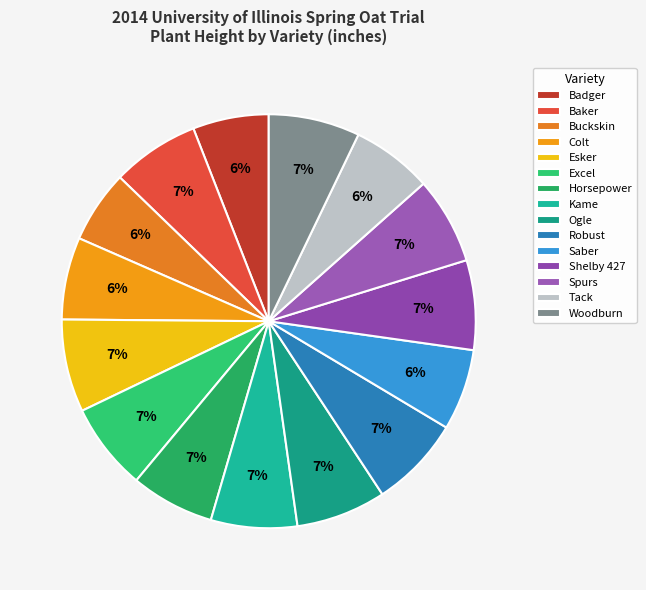

What portion of the pie excludes Robust?

92.8%